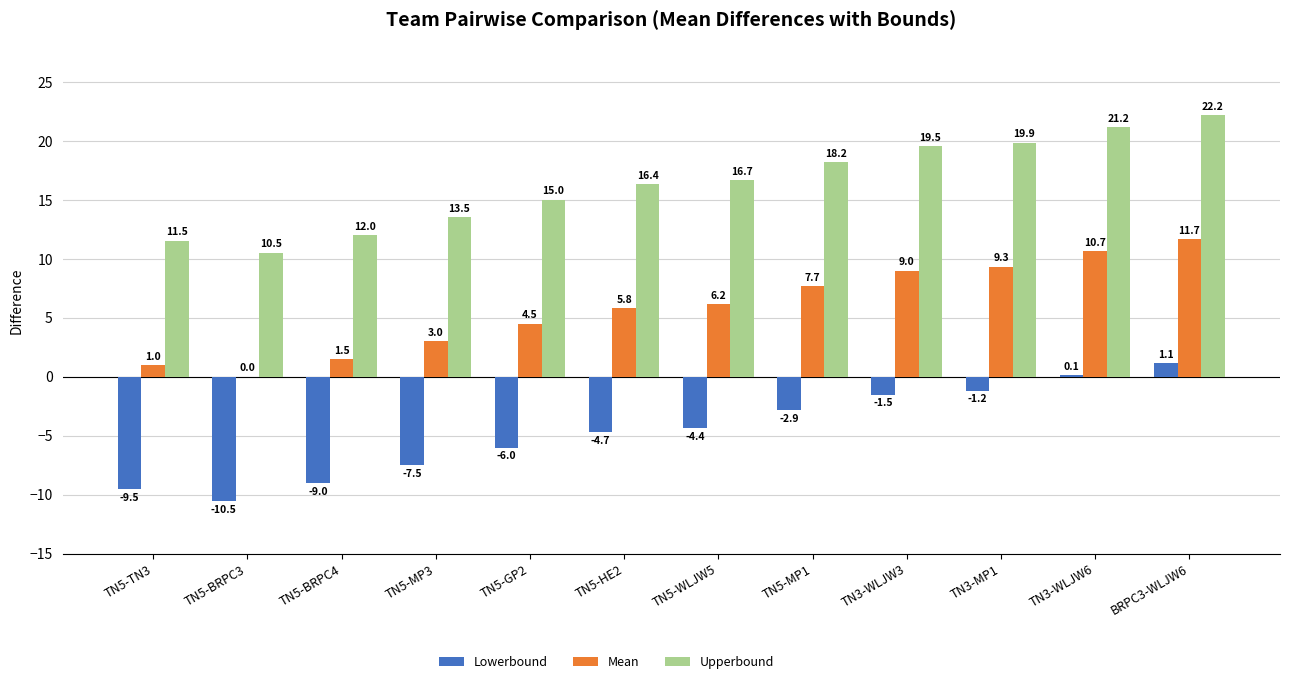

The value of Mean at TN5-WLJW5 is 3.4. True or false?

False